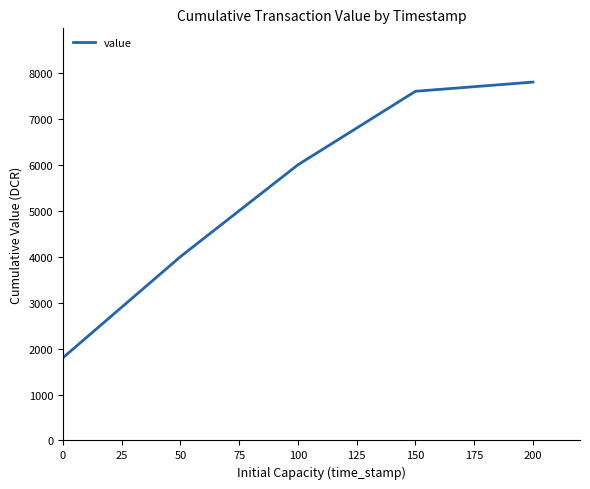

The value at 100 is 8966.8. True or false?

False